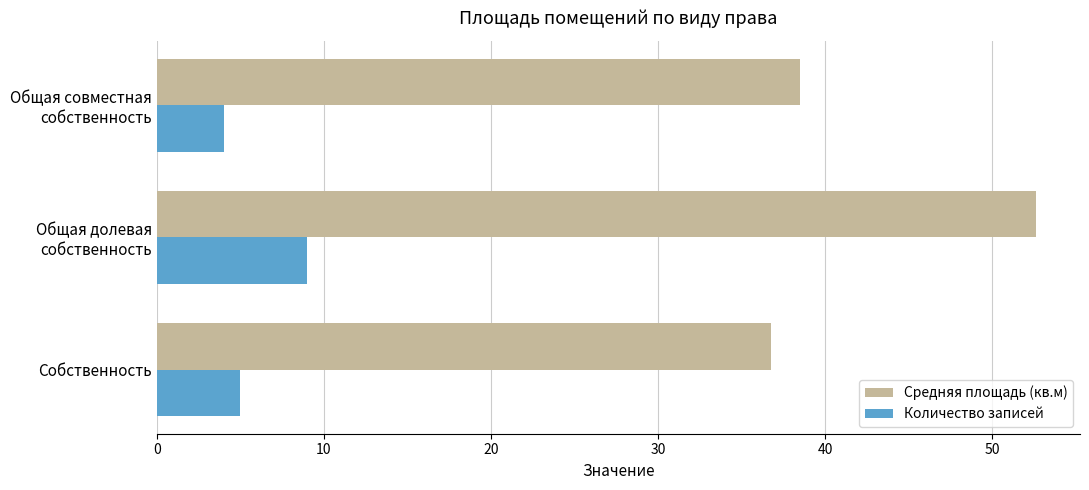

Rank the series by their average value, from lowest to highest.

Количество записей, Средняя площадь (кв.м)